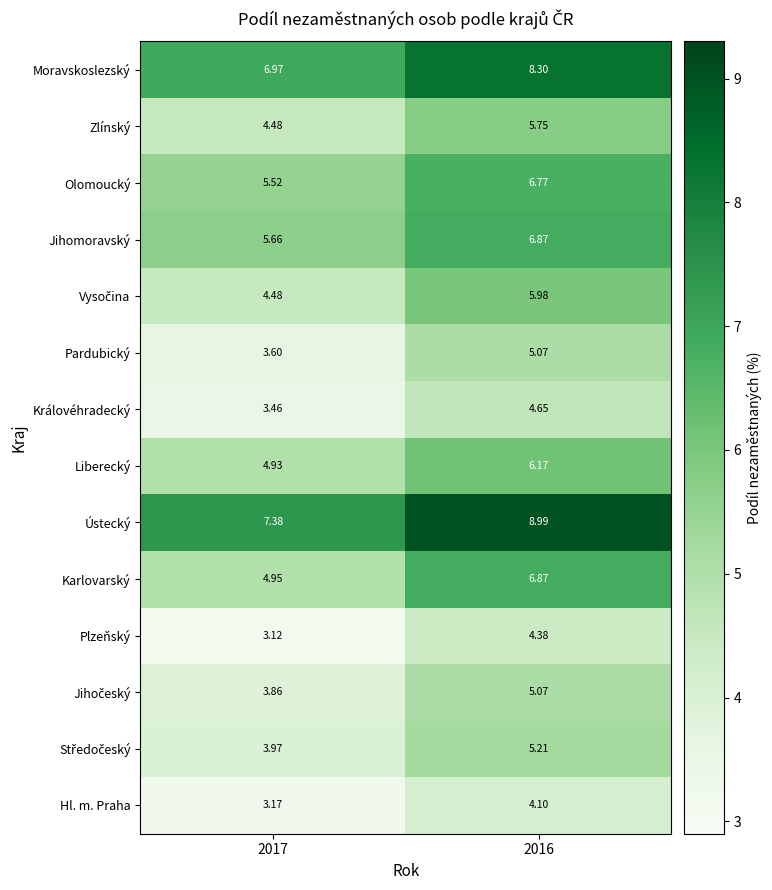

Which series has the widest spread of values?

Karlovarský